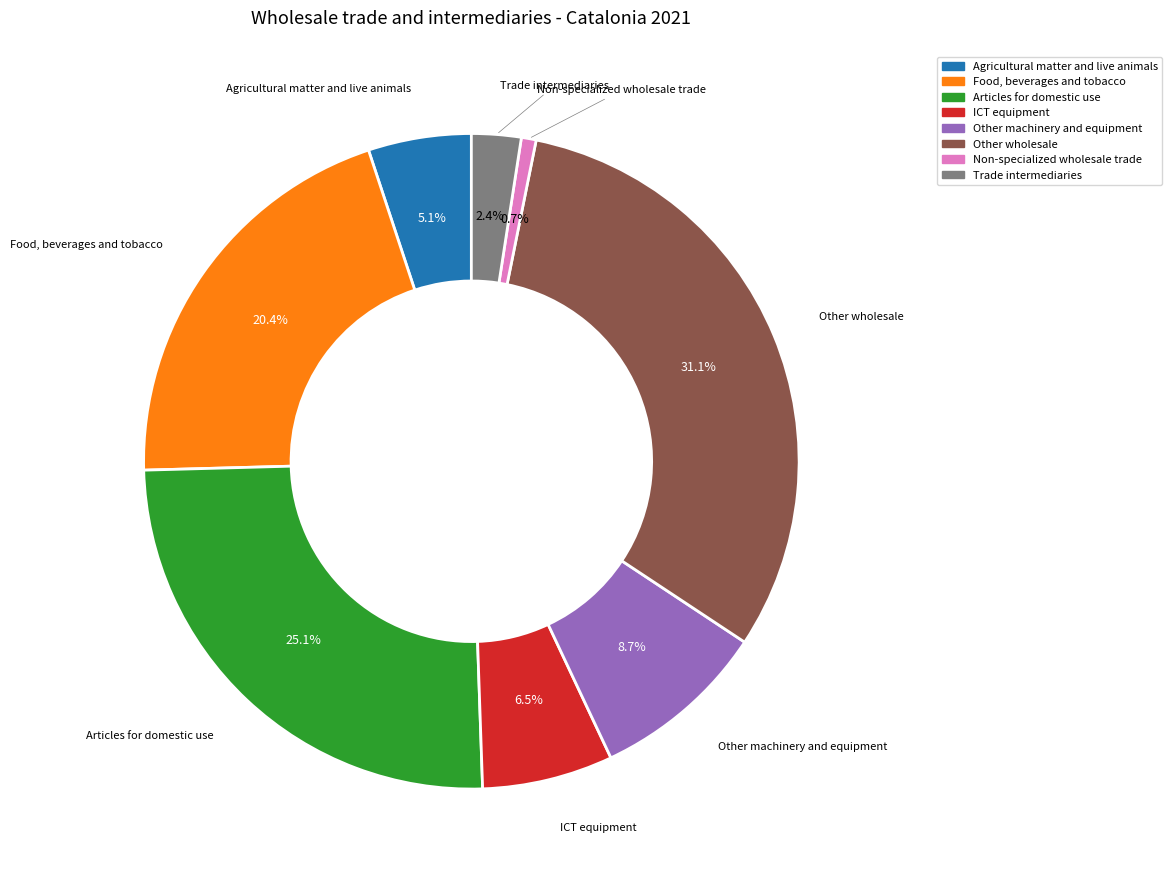

Is the sum of Articles for domestic use and Non-specialized wholesale trade greater than half?

No